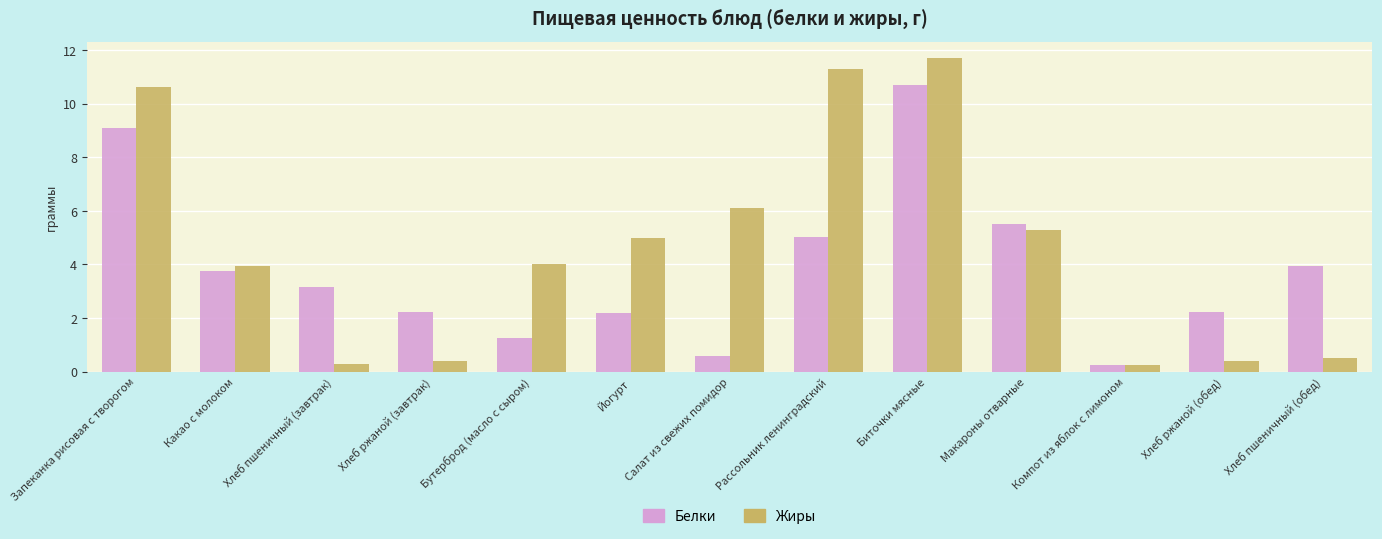

Rank the series by their maximum value, from lowest to highest.

Белки, Жиры